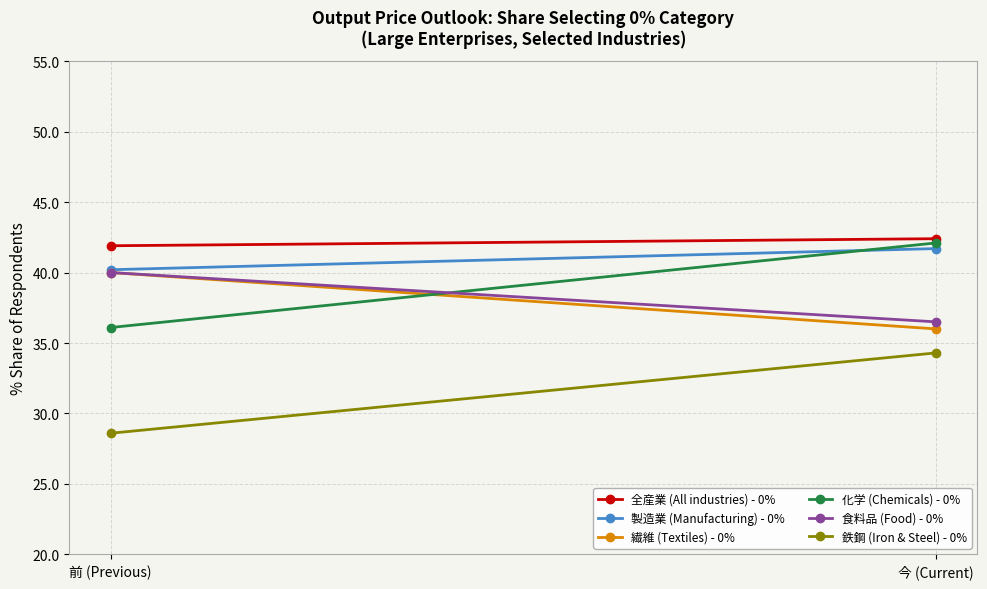

What is the total value across all series at 今 (Current)?

233.0